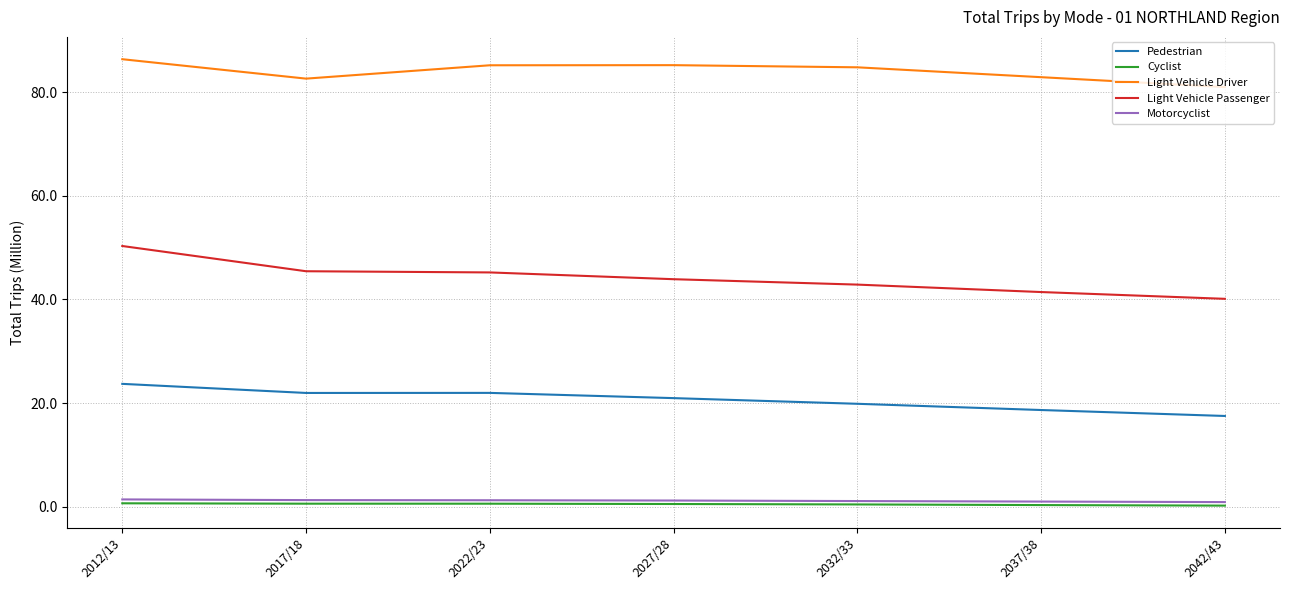

Is this an area chart (filled region under the line)?

No